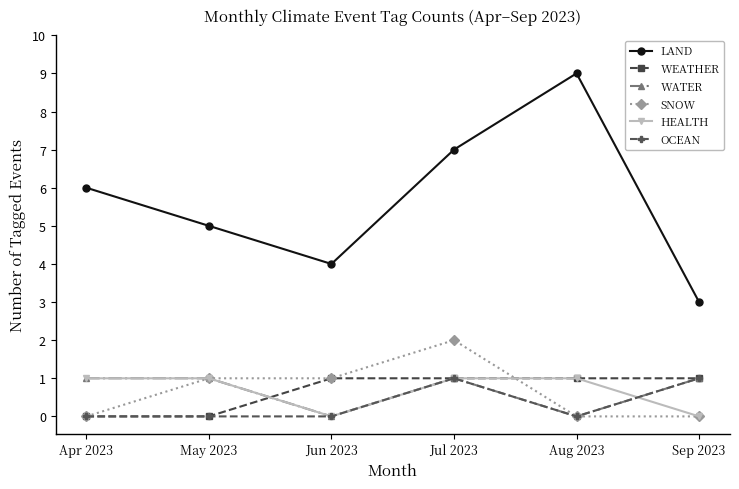

Which category has the highest value in the SNOW series?

Jul 2023